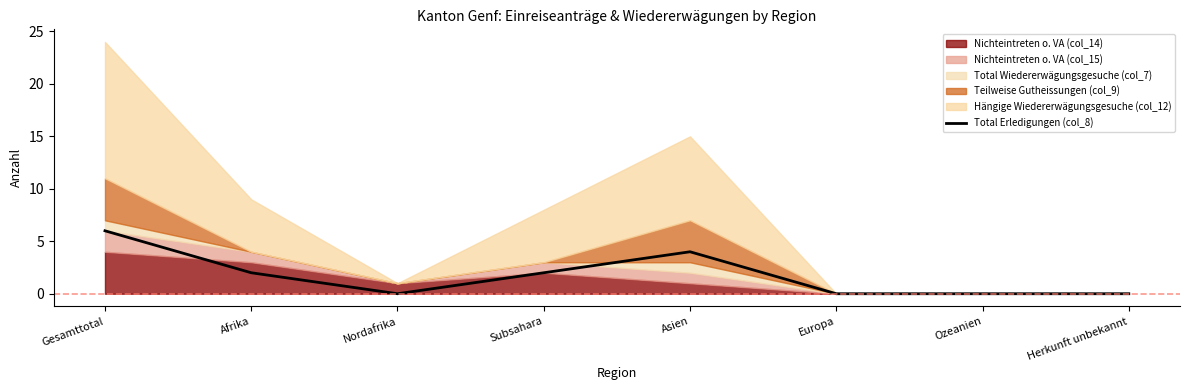

Rank the categories by value from highest to lowest.

Gesamttotal, Asien, Afrika, Subsahara, Nordafrika, Europa, Ozeanien, Herkunft unbekannt